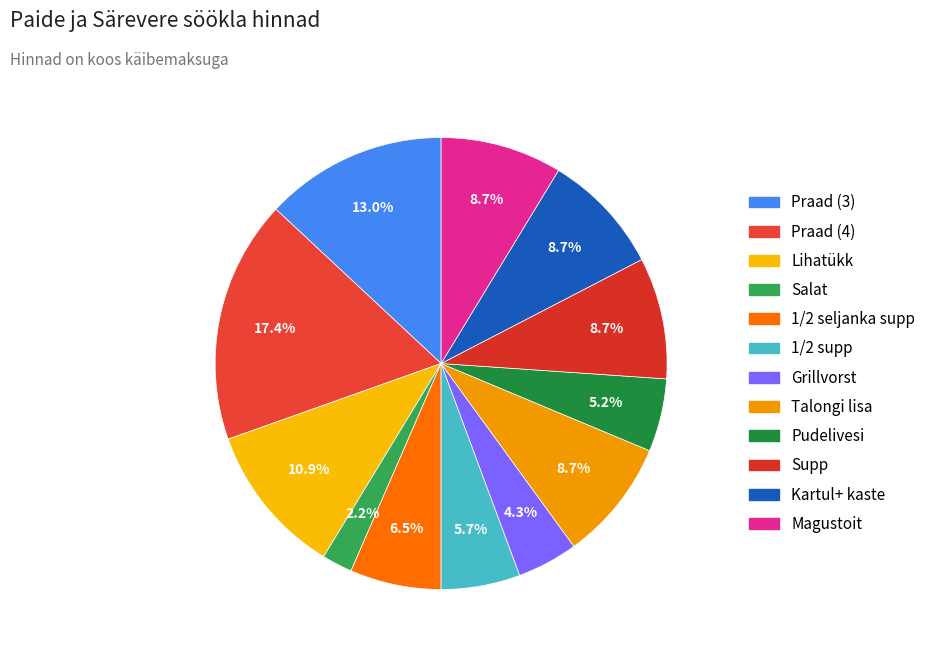

To the nearest percent, what is the difference between the Kartul+ kaste and Praad (4) slice percentages?

9%